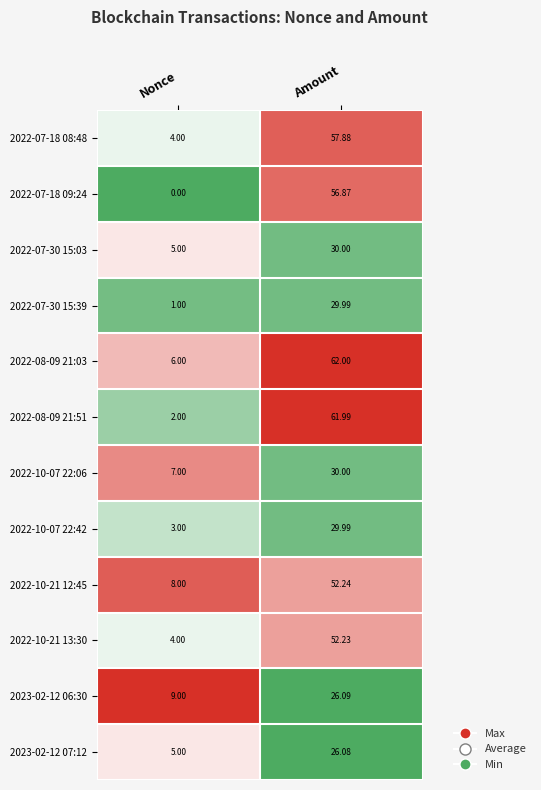

At which category is the sum across all series the highest?

Amount